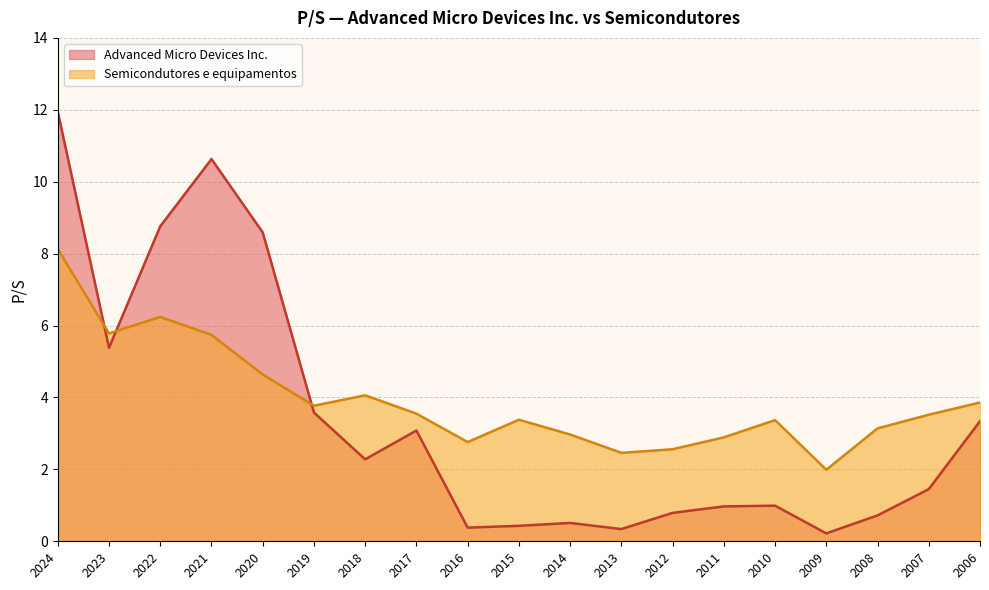

What is the average value of the Advanced Micro Devices Inc. series?

3.4